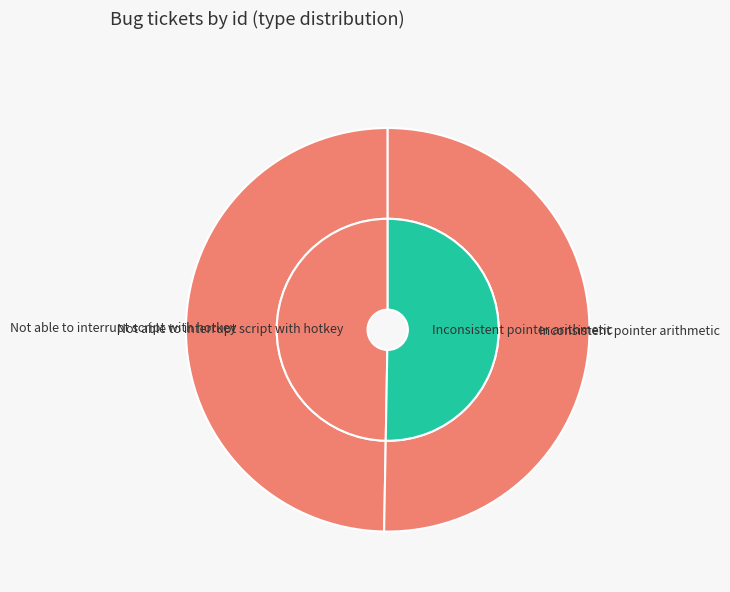

Does Inconsistent pointer arithmetic represent more than half of the total?

Yes